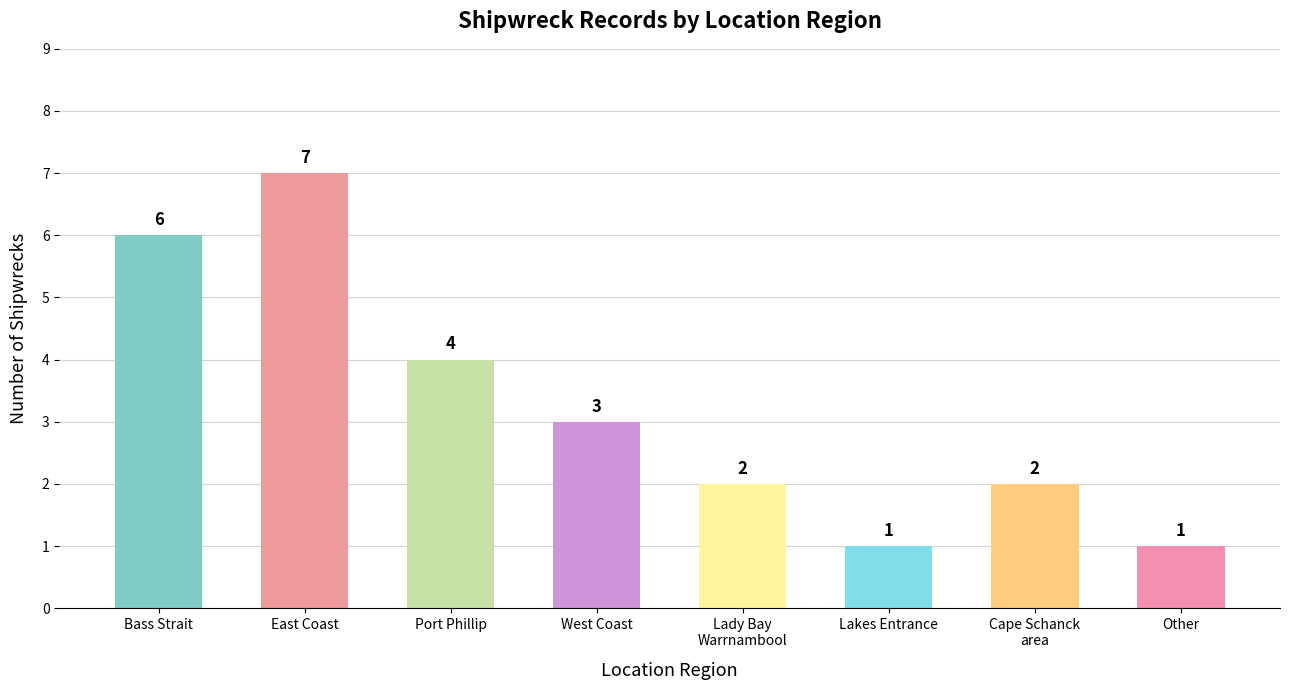

What is the label of the 2nd bar from the right?

Cape Schanck
area